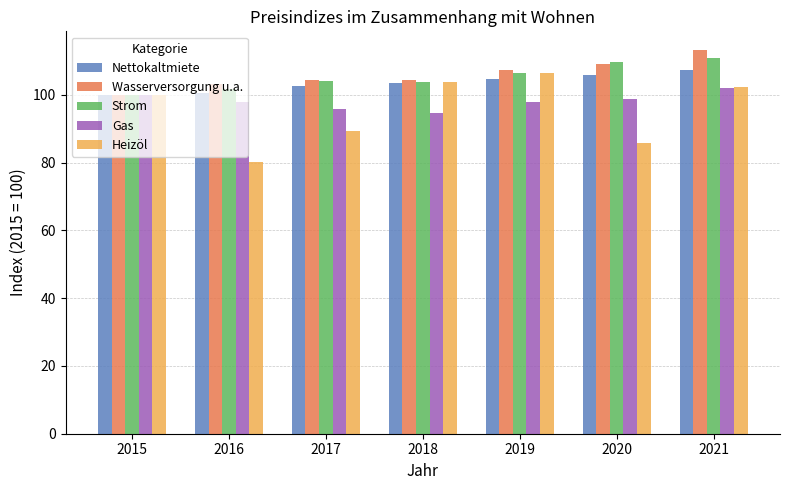

The Gas series shows 54.8 at 2017. True or false?

False